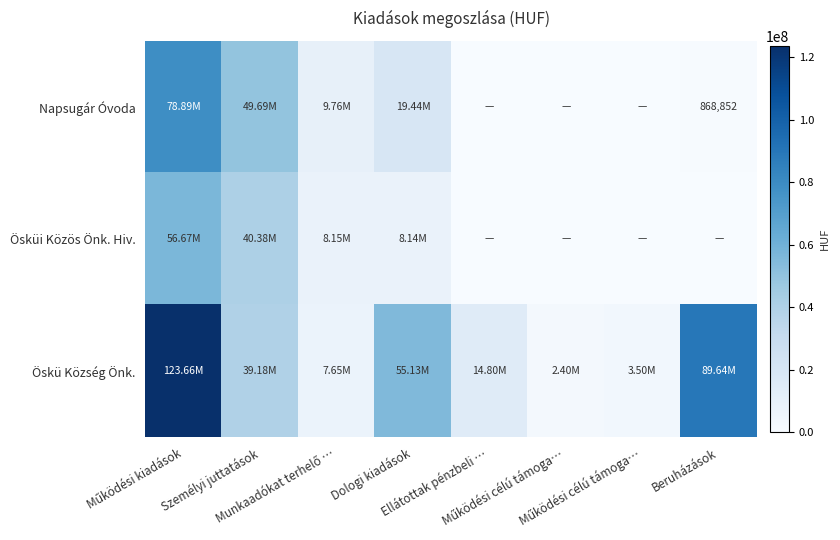

The Ösküi Közös Önk. Hiv. series shows 0 at Beruházások. True or false?

True